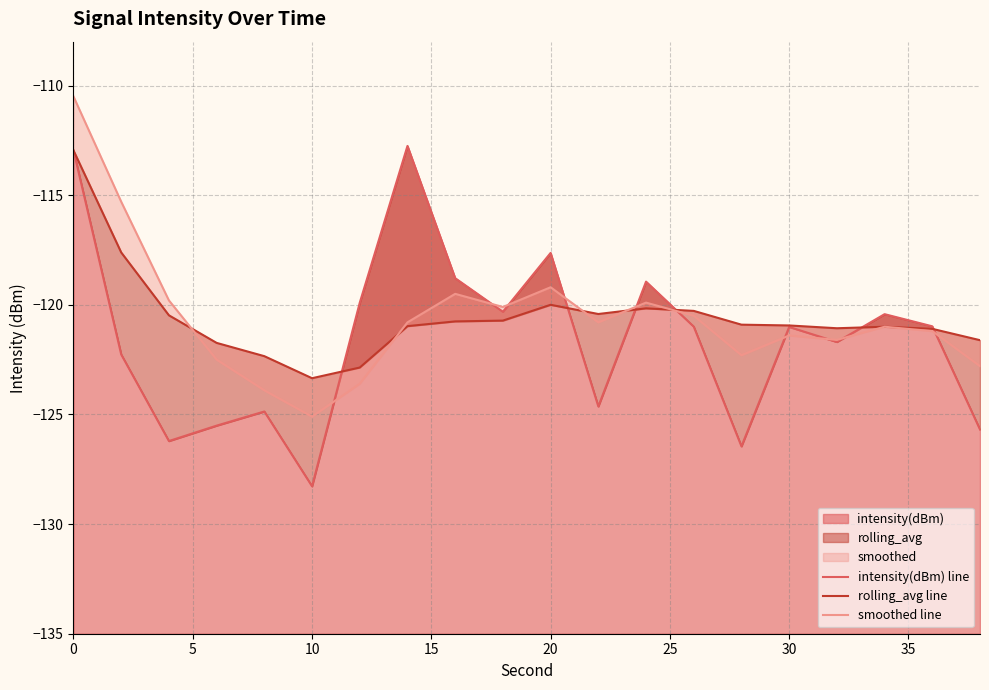

How many lines are shown in the chart?

3